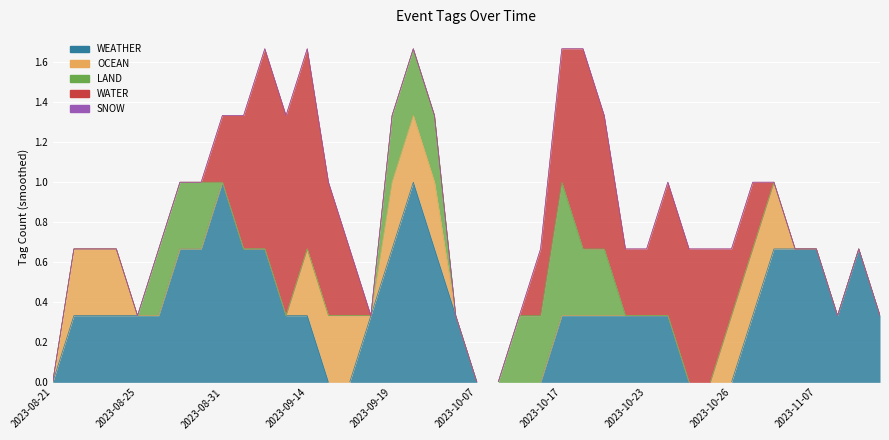

The value of WEATHER at 2023-10-31 is 0. True or false?

False